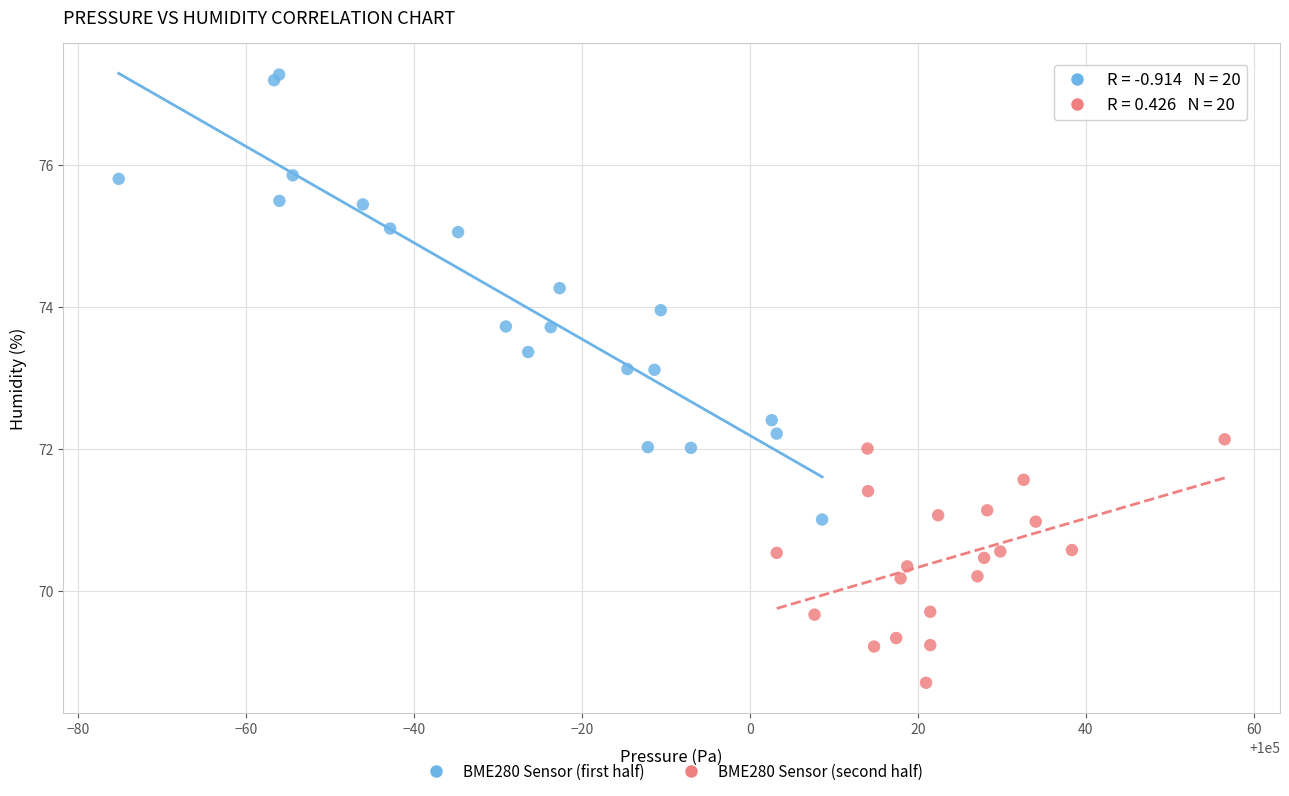

Which series contains the lowest Y value?

BME280 Sensor (second half)